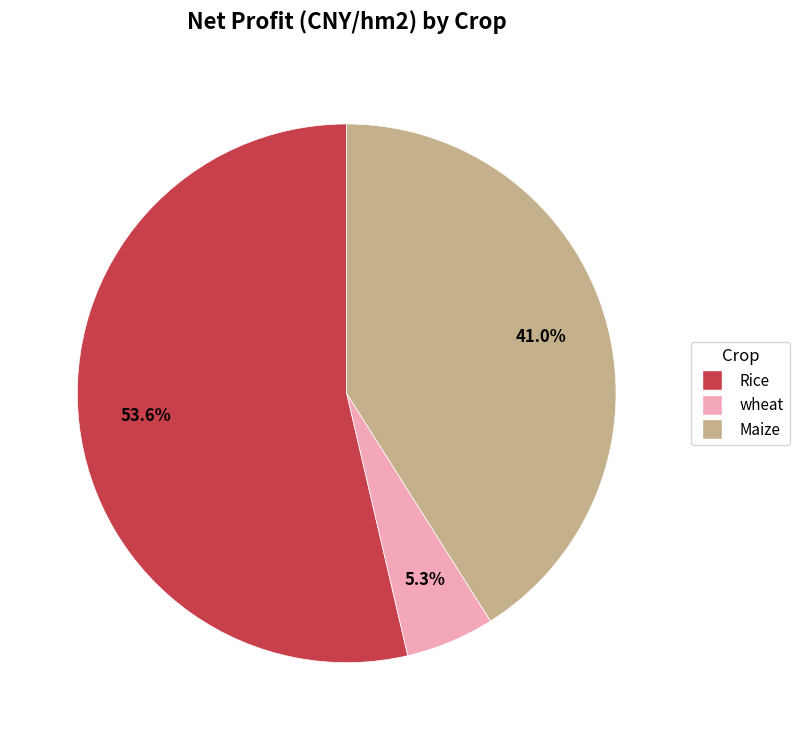

Between Rice and wheat, which is larger?

Rice